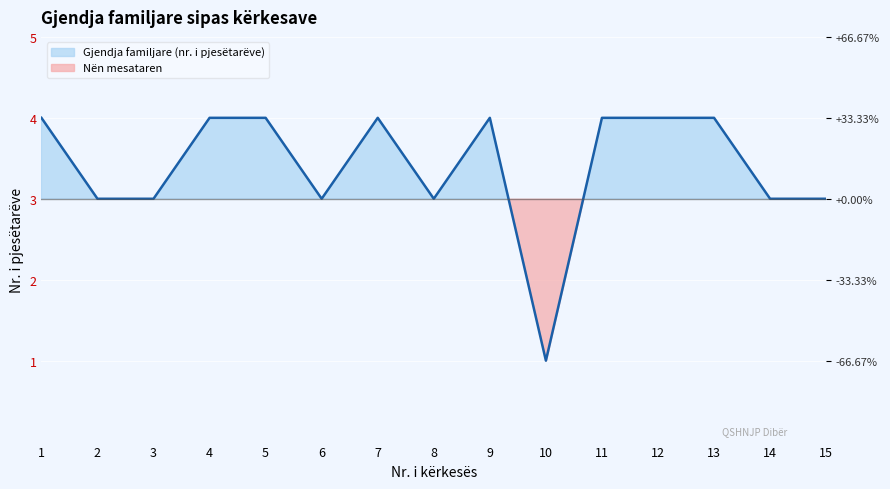

Which has a higher value, 8 or 11?

11